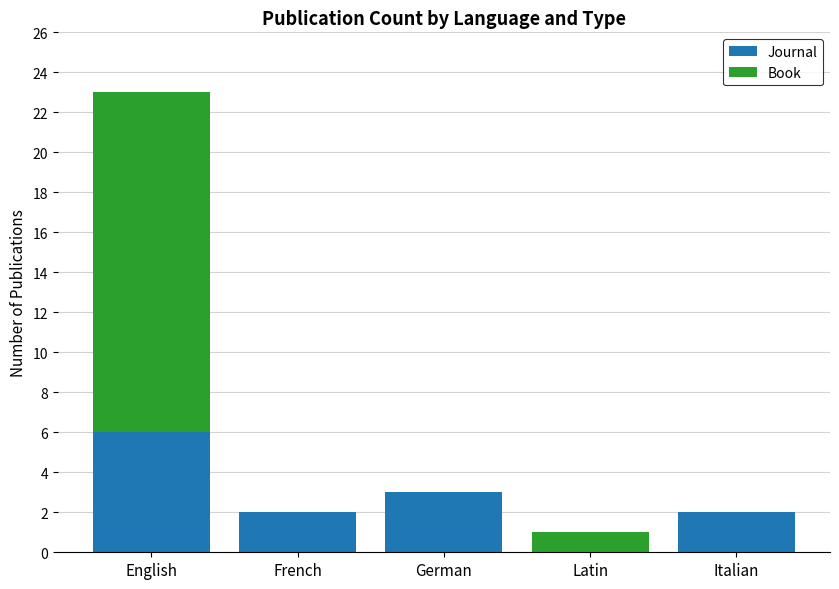

Where does the Journal series first go above 2?

English